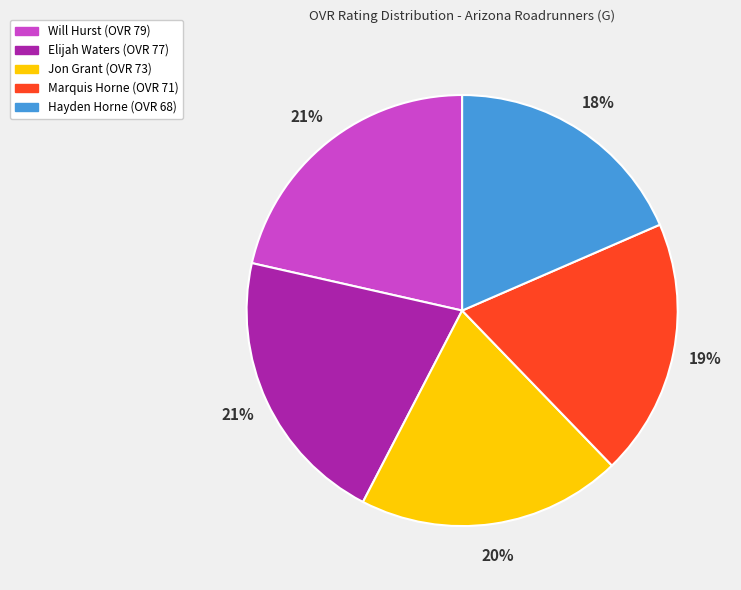

Which has a higher value, Hayden Horne (OVR 68) or Elijah Waters (OVR 77)?

Elijah Waters (OVR 77)